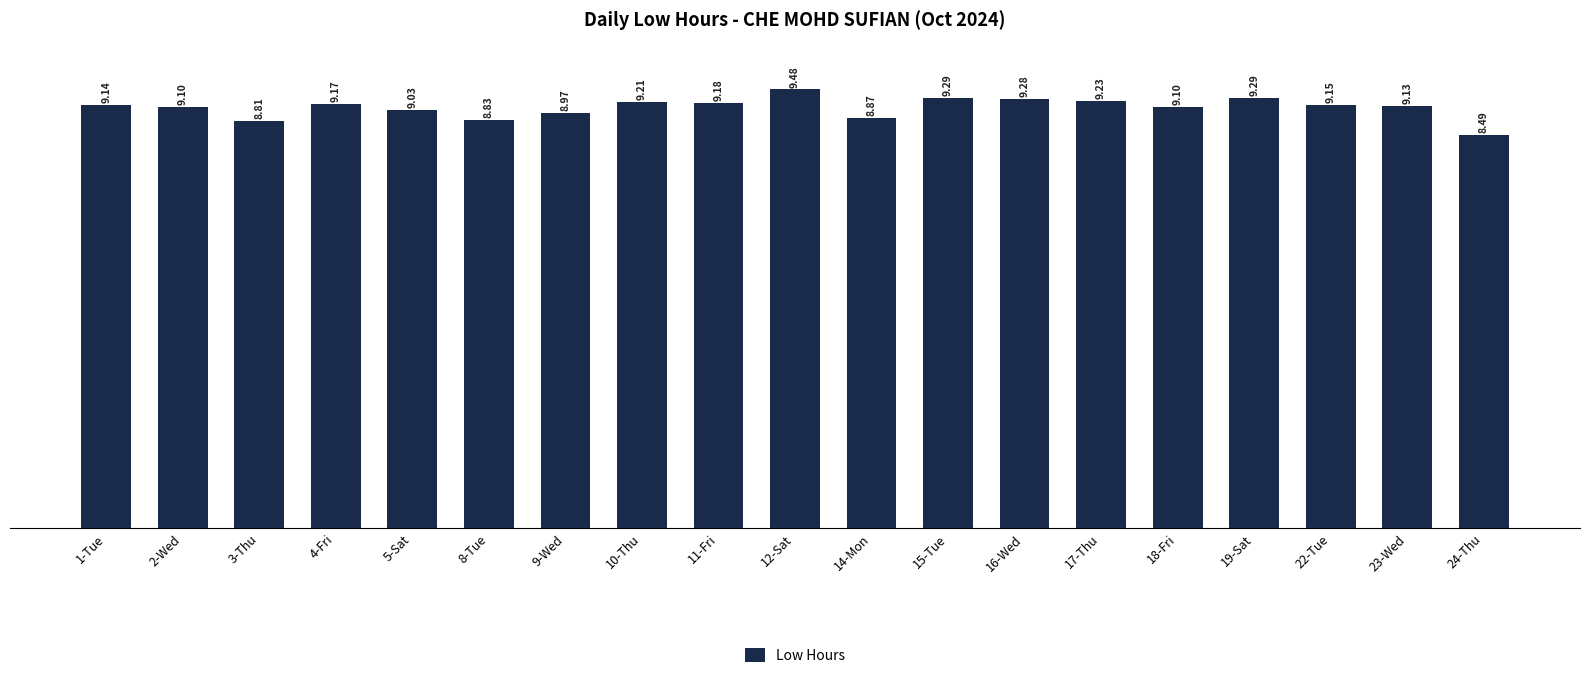

What is the sum of the values at 12-Sat and 10-Thu?

18.7